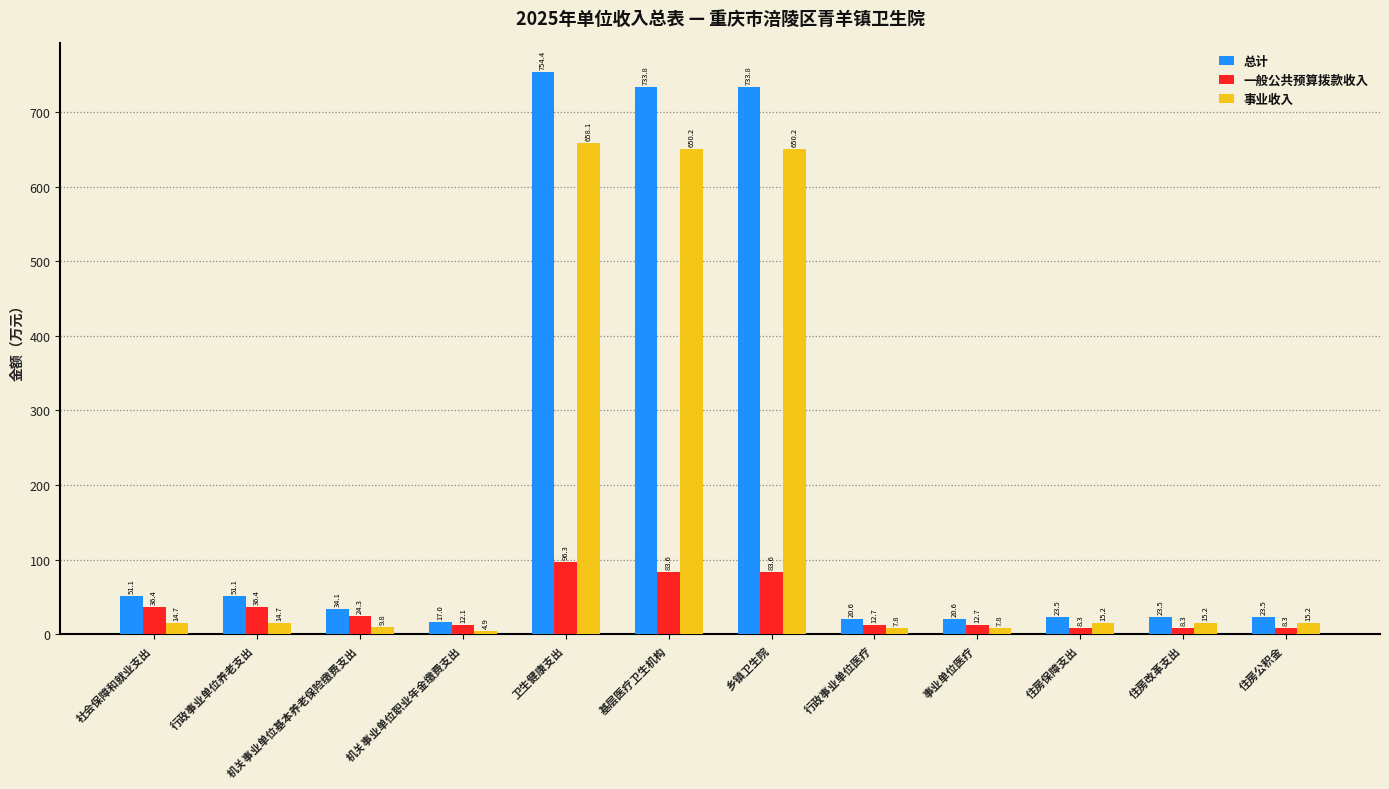

What position from the right is 机关事业单位职业年金缴费支出?

9